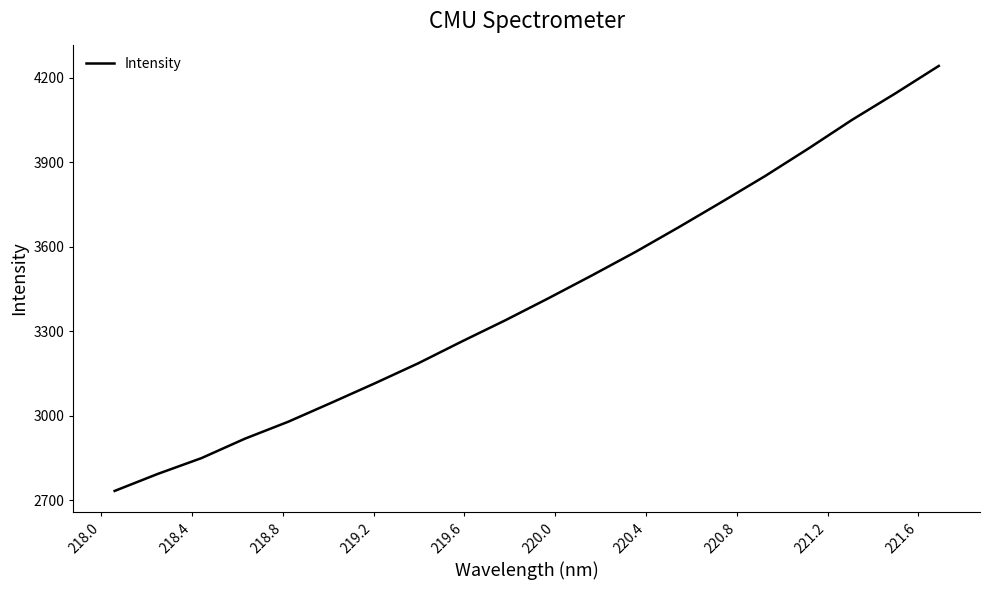

Is this an area chart (filled region under the line)?

No